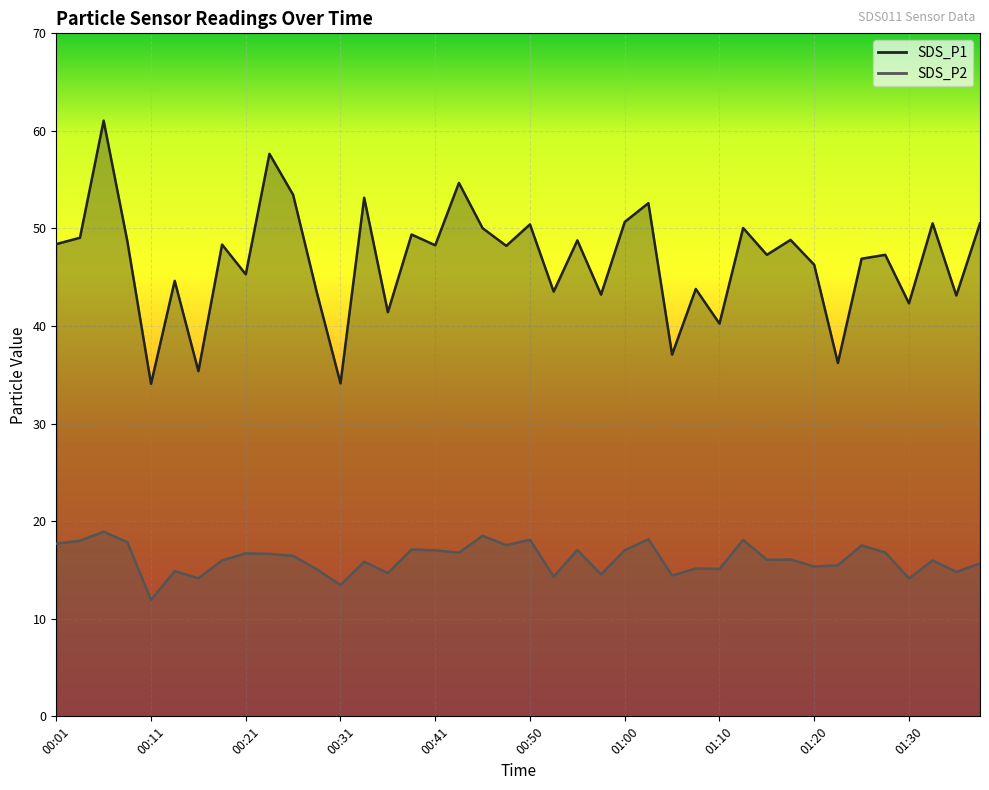

What is the total value across all series at 00:53?

57.9